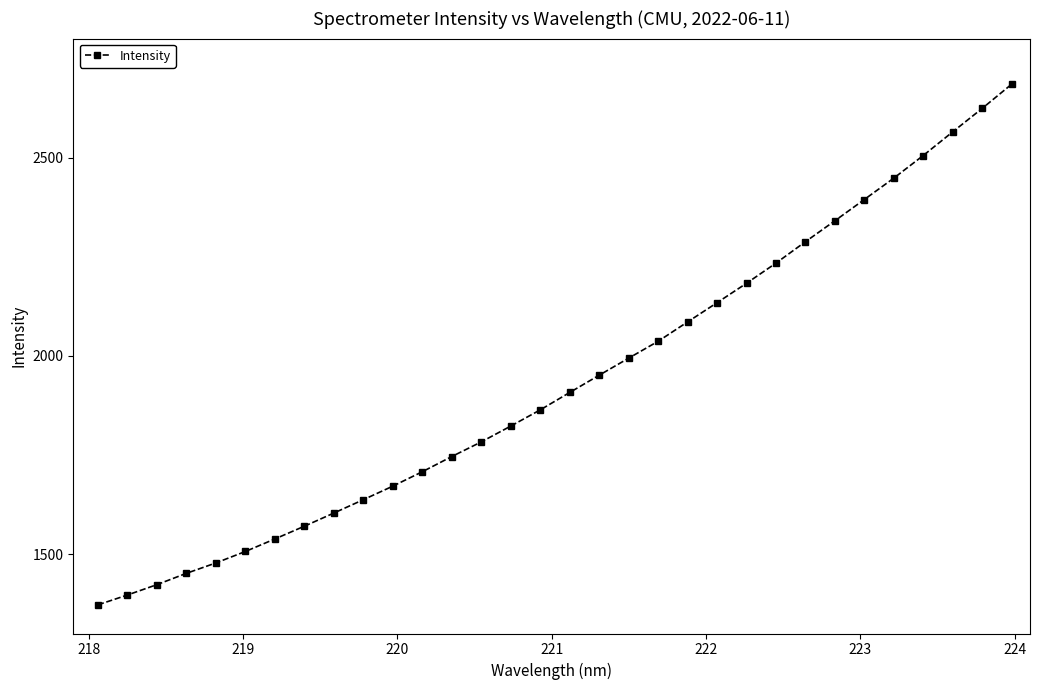

What is the smallest value displayed?

1372.3